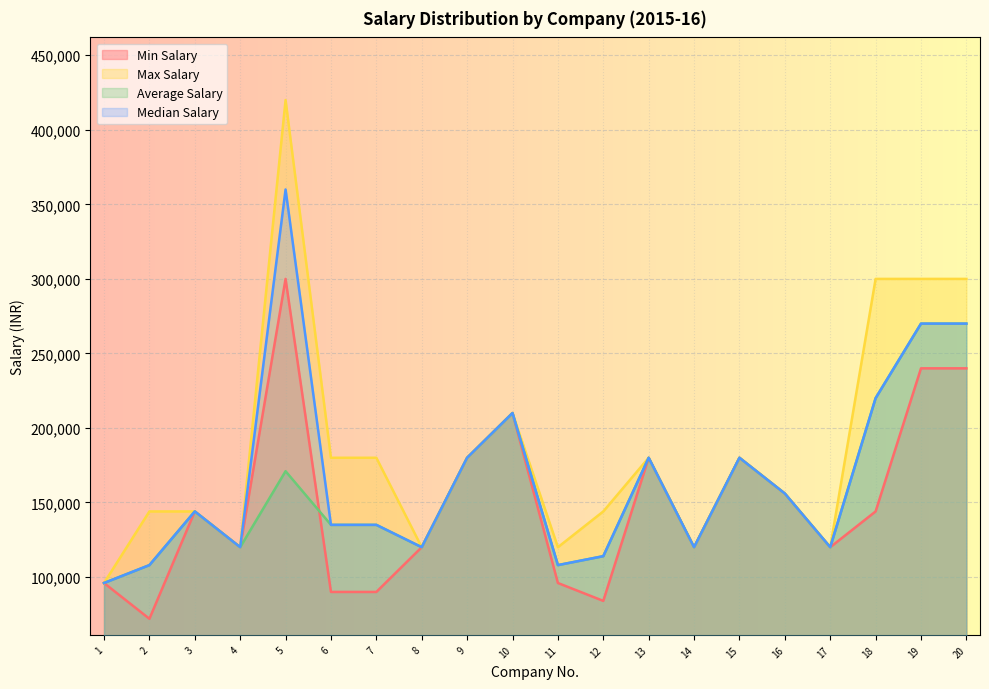

True or false: Average Salary and Max Salary cross at least once.

False